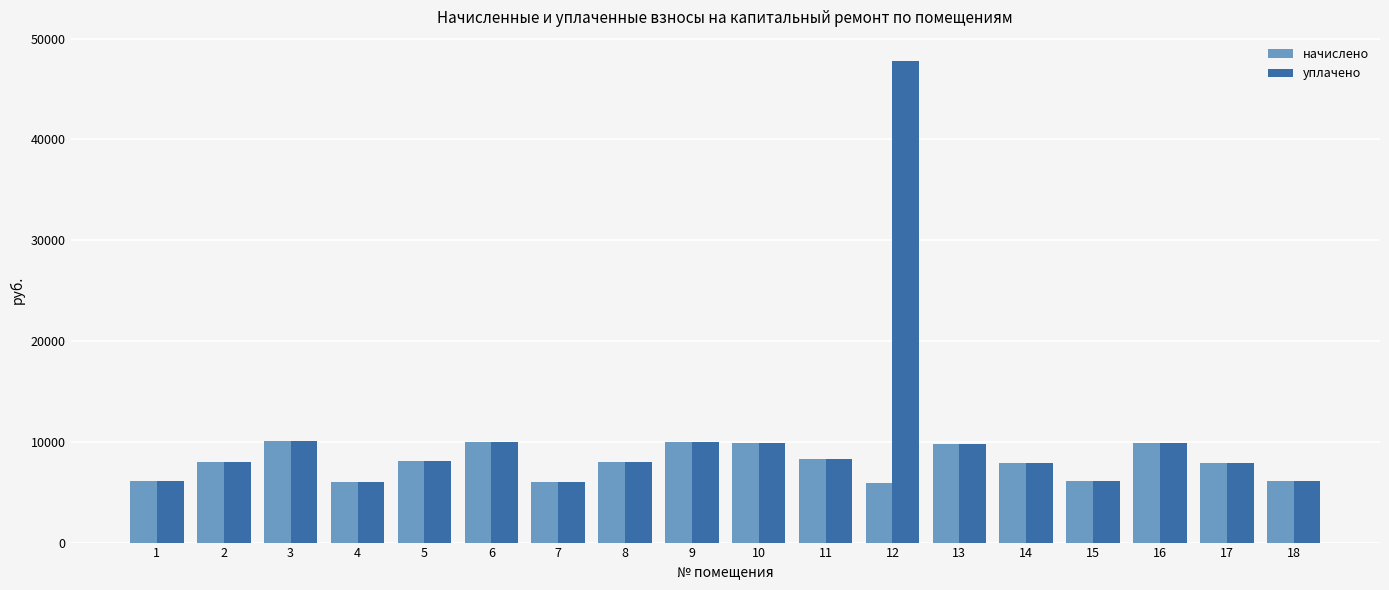

Is it true that уплачено equals 2540.0 at 7?

False